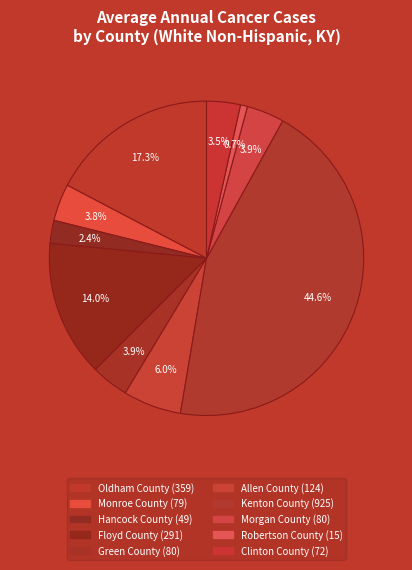

Which has a higher value, Kenton County or Green County?

Kenton County